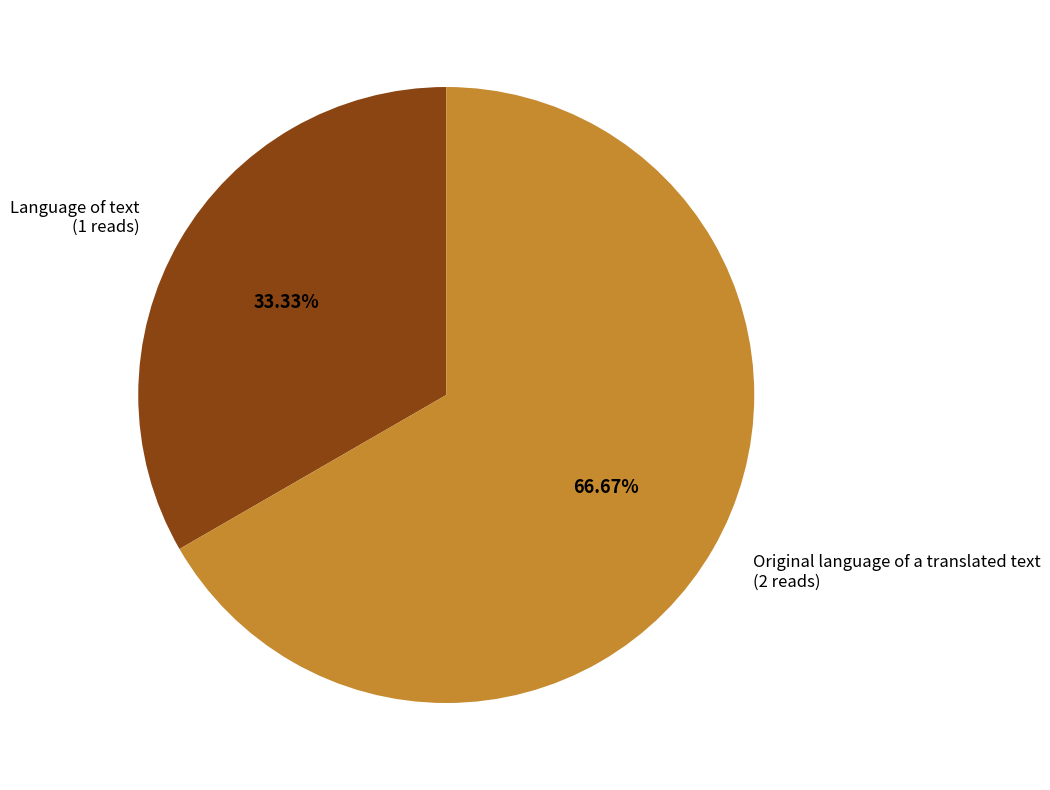

Rank the categories by value from lowest to highest.

Language of text, Original language of a translated text